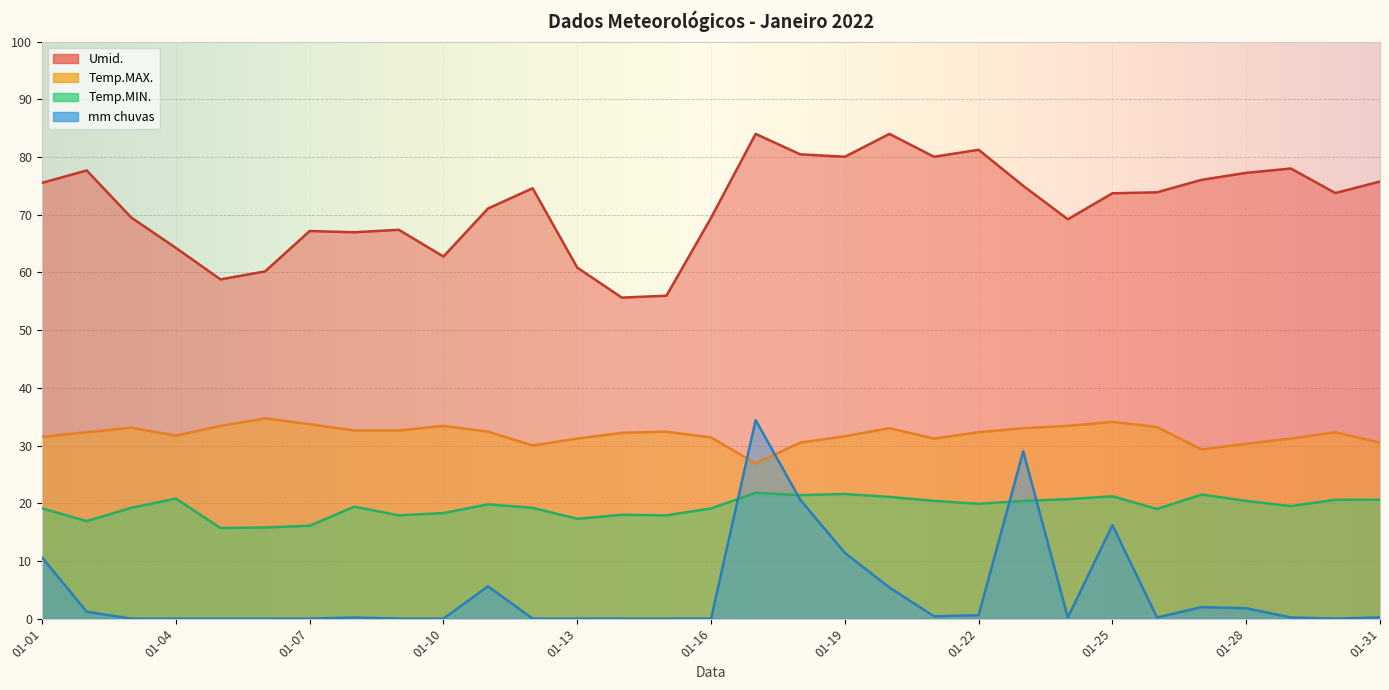

Which series has the largest range (max minus min)?

mm chuvas